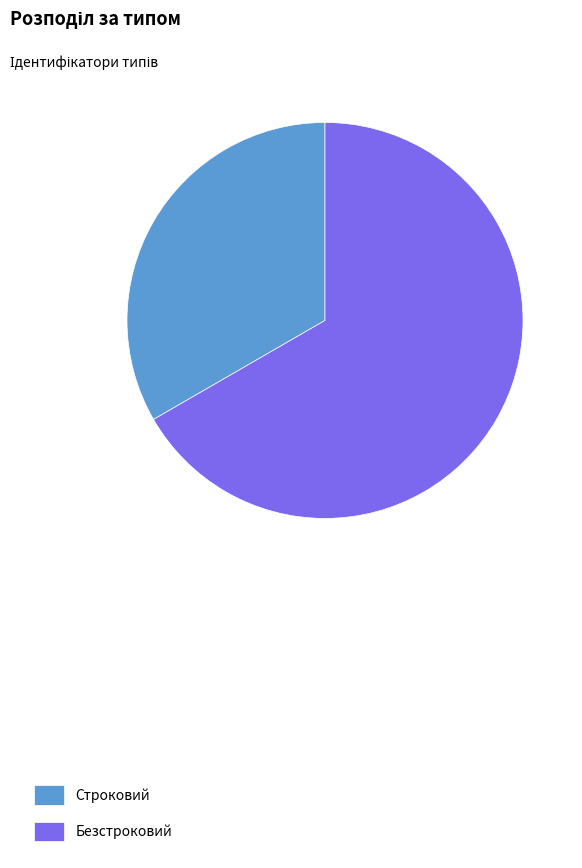

What is the largest slice in the pie chart?

Безстроковий